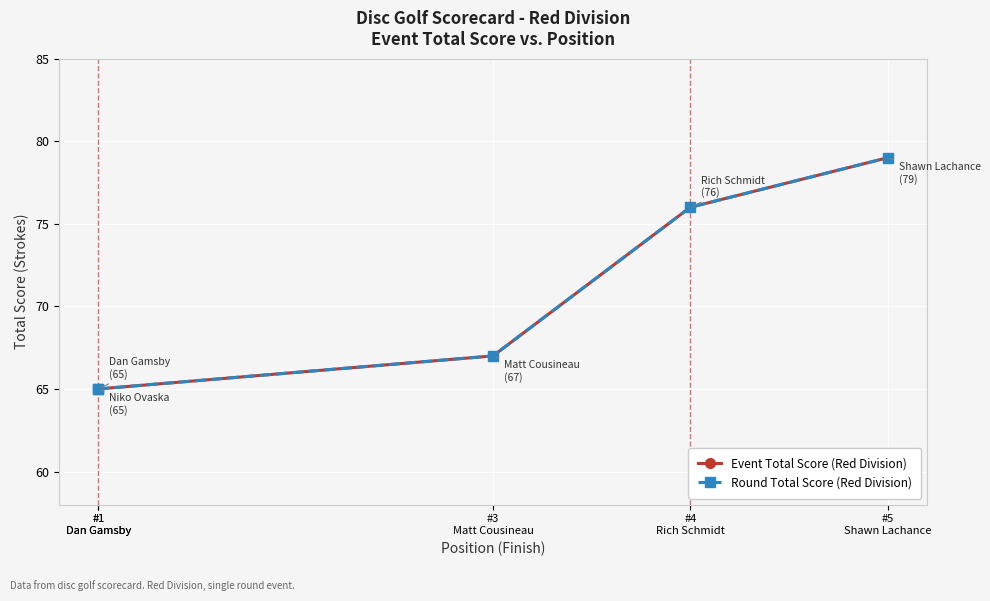

Rank the series at #3
Matt Cousineau from highest to lowest value.

Event Total Score (Red Division), Round Total Score (Red Division)